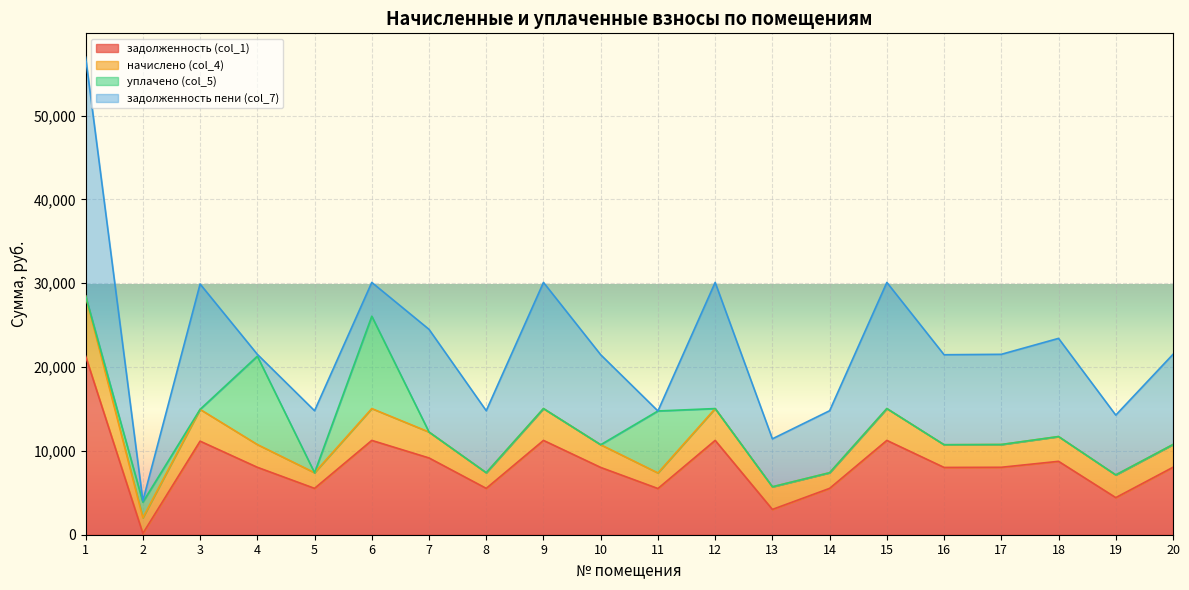

Rank the series at 5 from highest to lowest value.

задолженность пени (col_7), задолженность (col_1), начислено (col_4), уплачено (col_5)